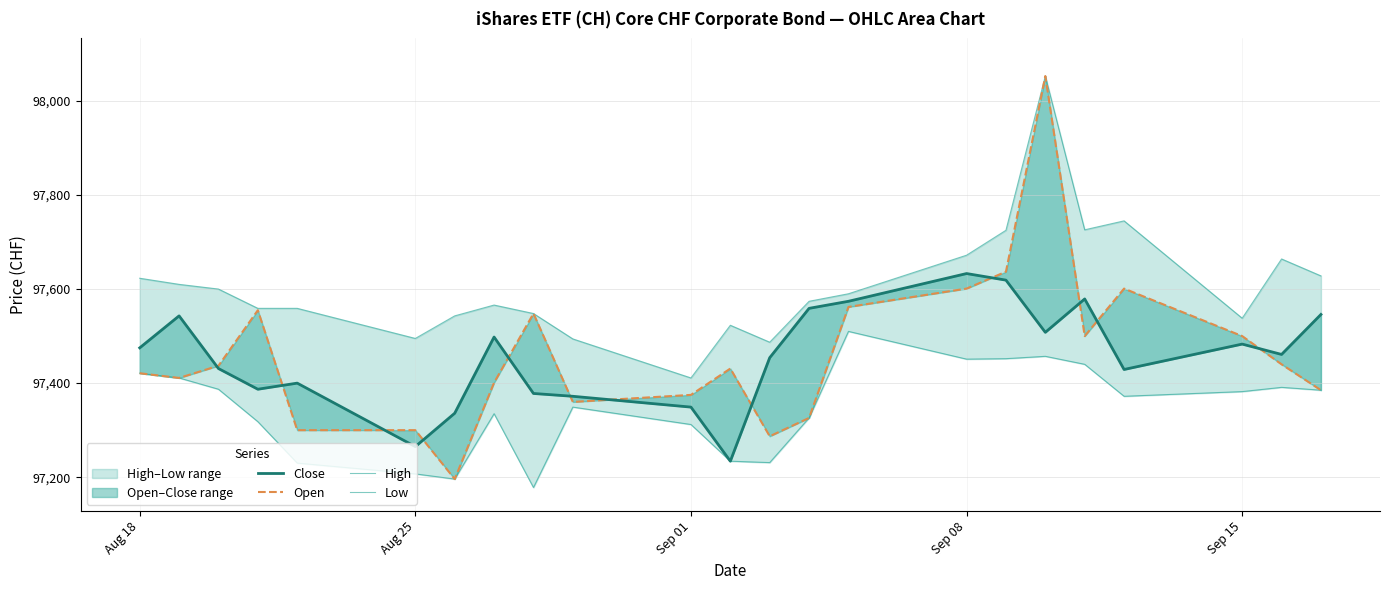

True or false: Close and High intersect in this chart.

False